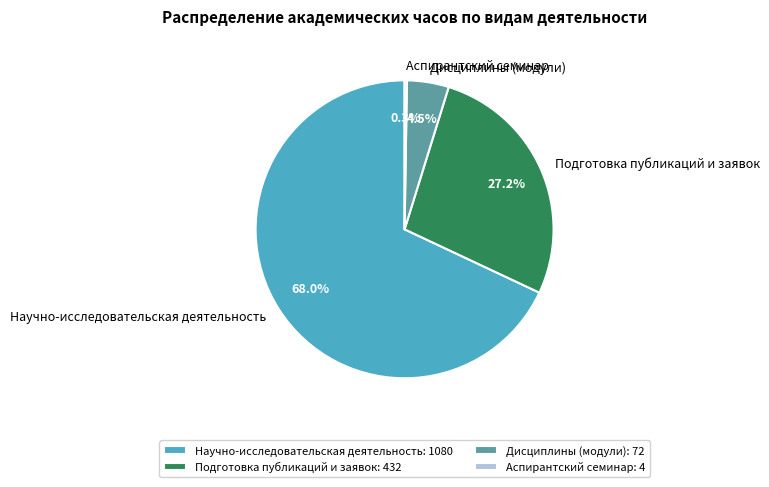

Is it true that Подготовка публикаций и заявок is 15% of the pie?

False